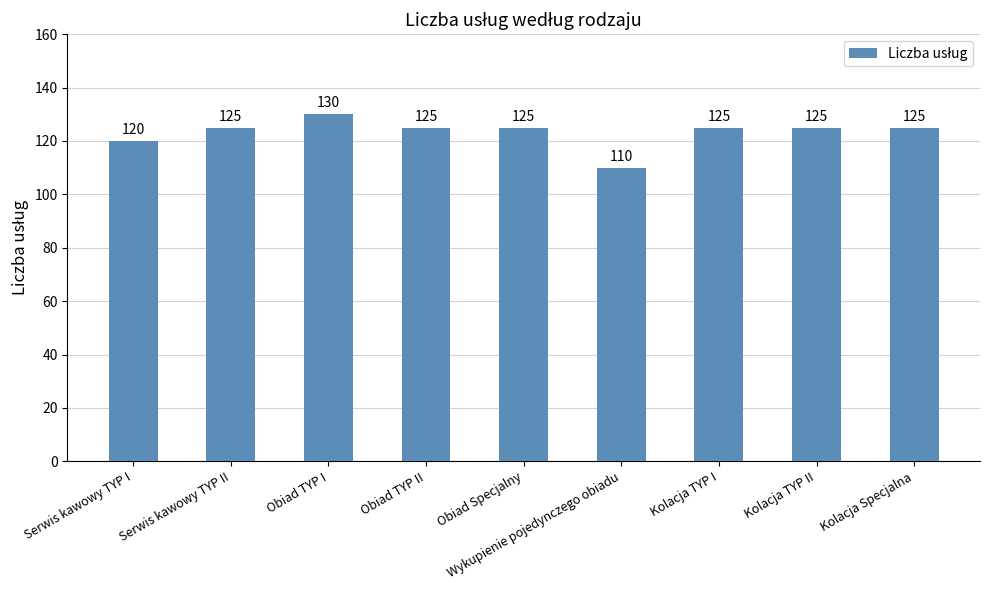

Does the chart contain stacked bars?

No